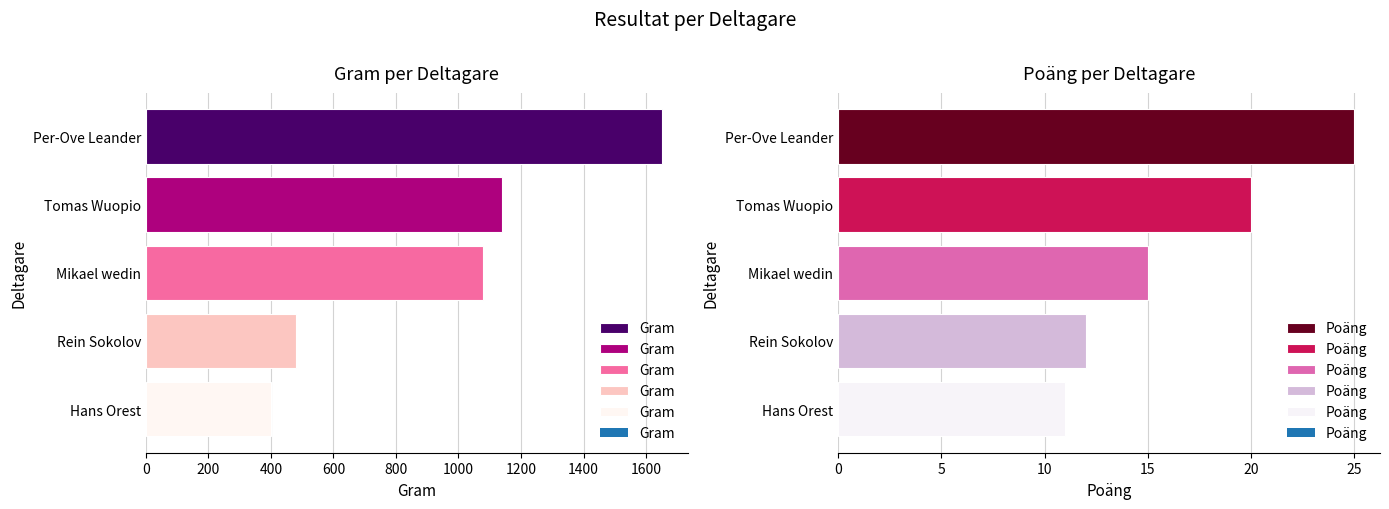

The value of Poäng at Tomas Wuopio is 32. True or false?

False